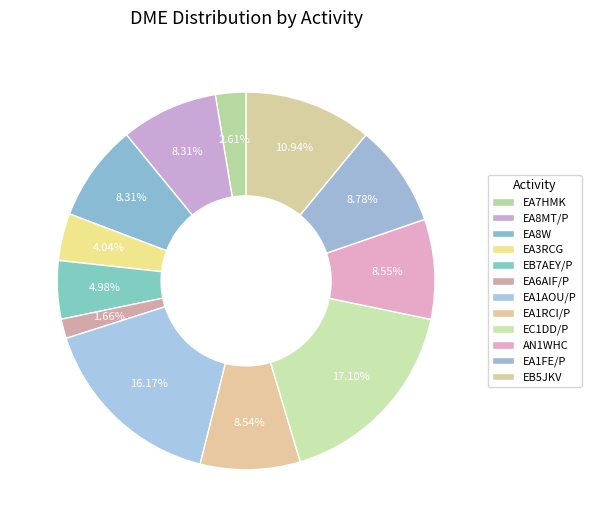

How many segments does this pie chart have?

12